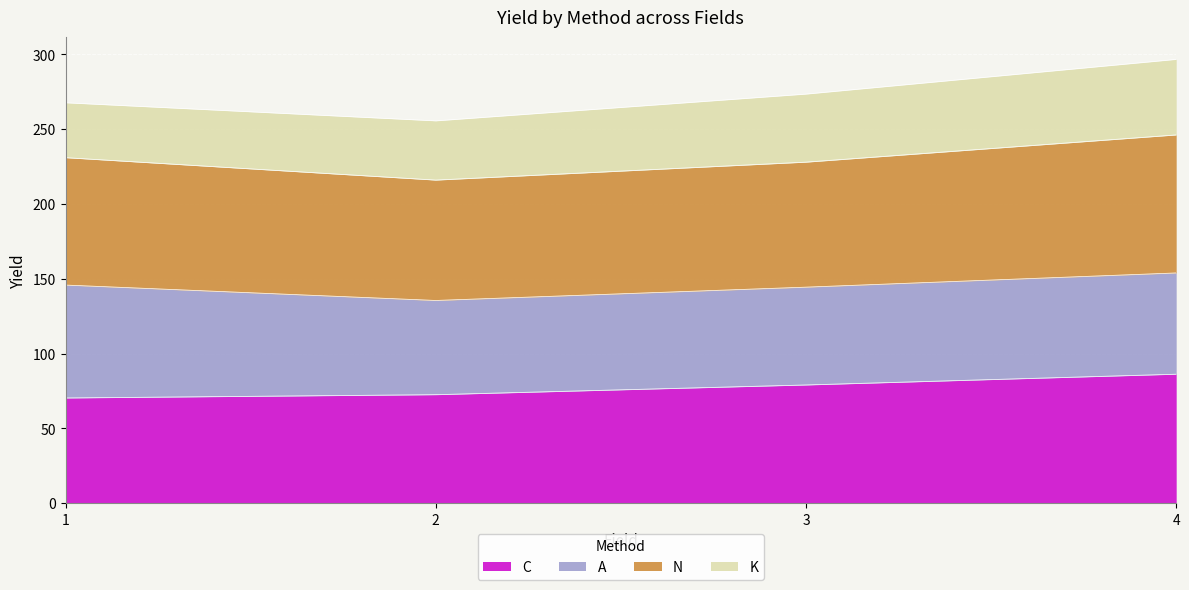

True or false: N has a value of 231.0 at 1.

True